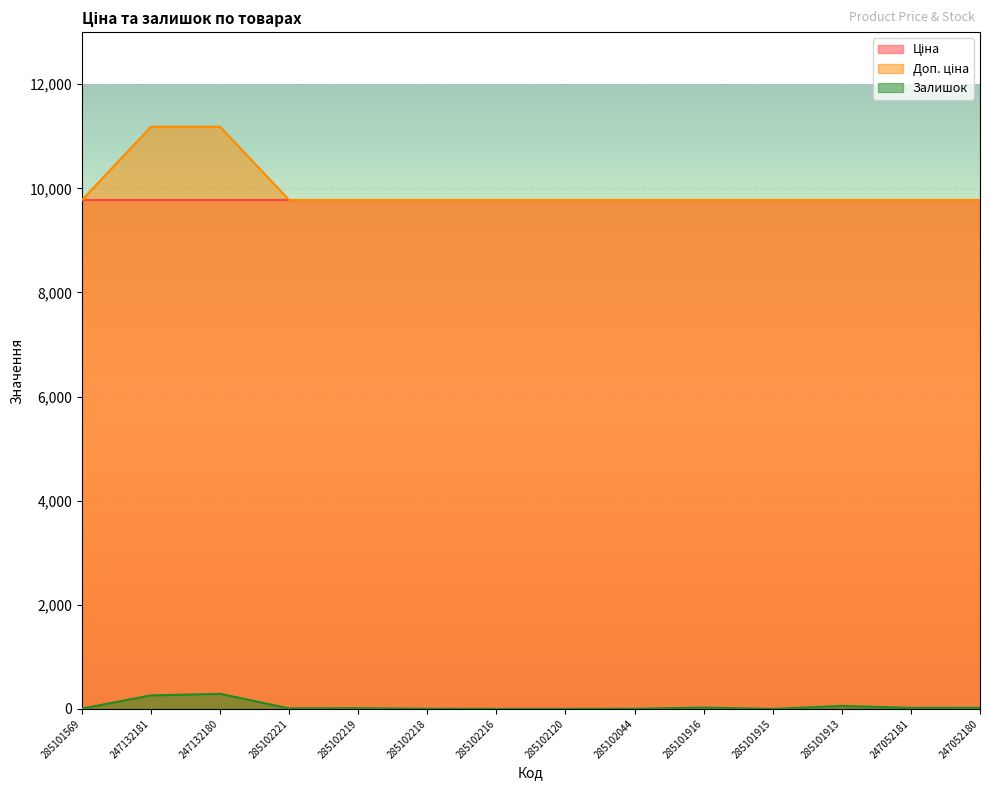

At which category is the sum across all series the highest?

247132180